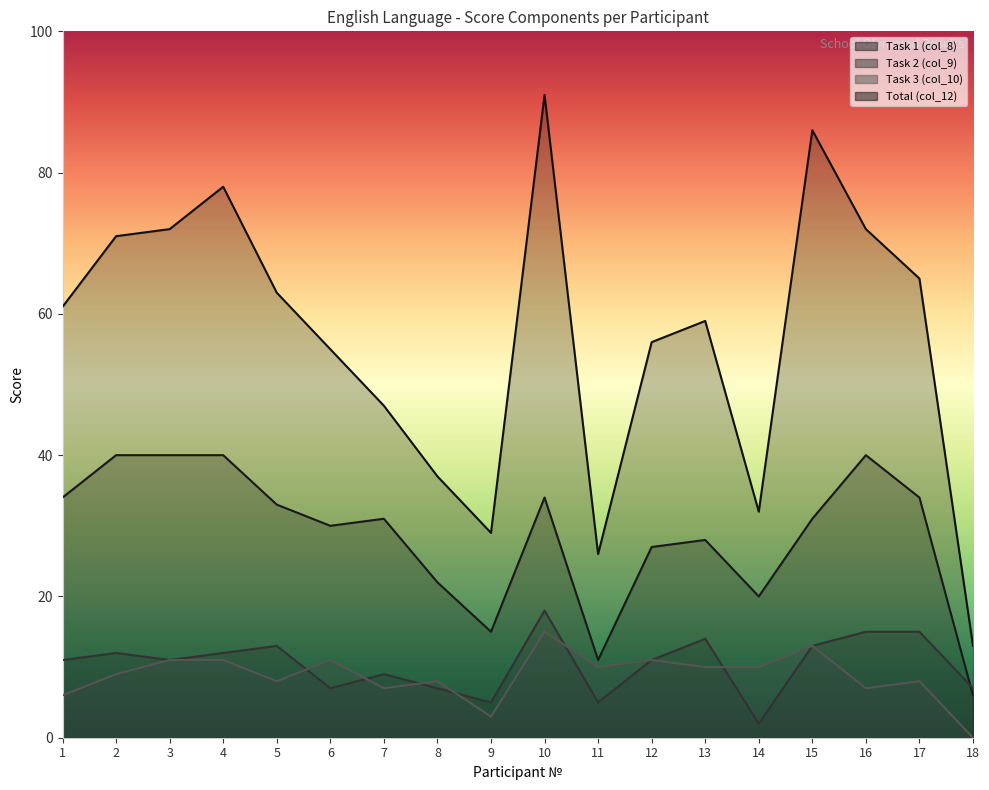

What is the spread (max minus min) of values at 5?

55